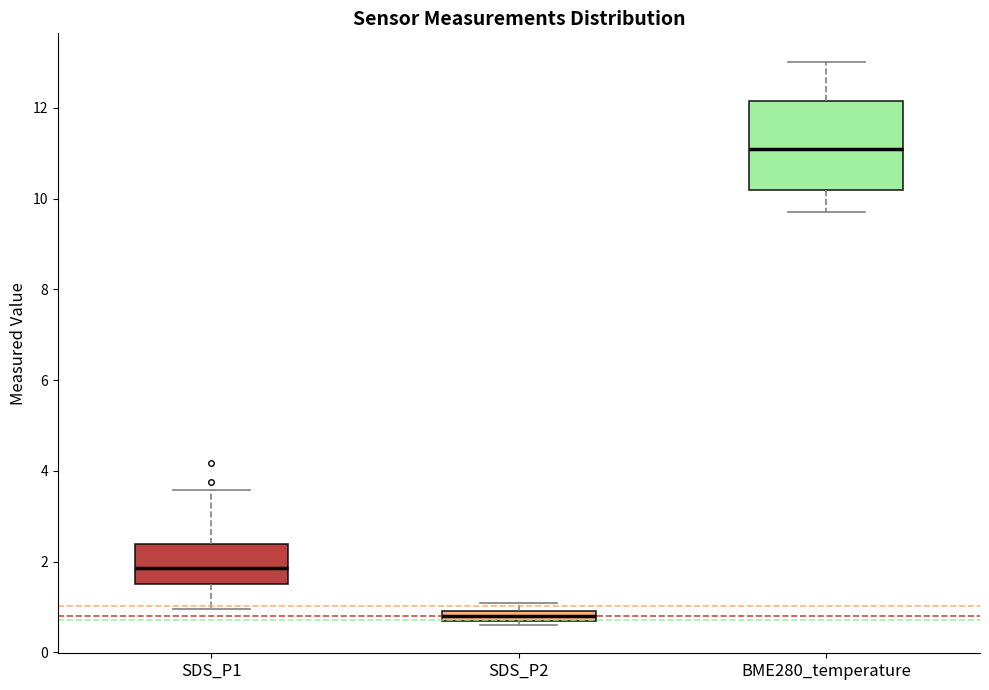

Which box has the highest median line?

BME280_temperature